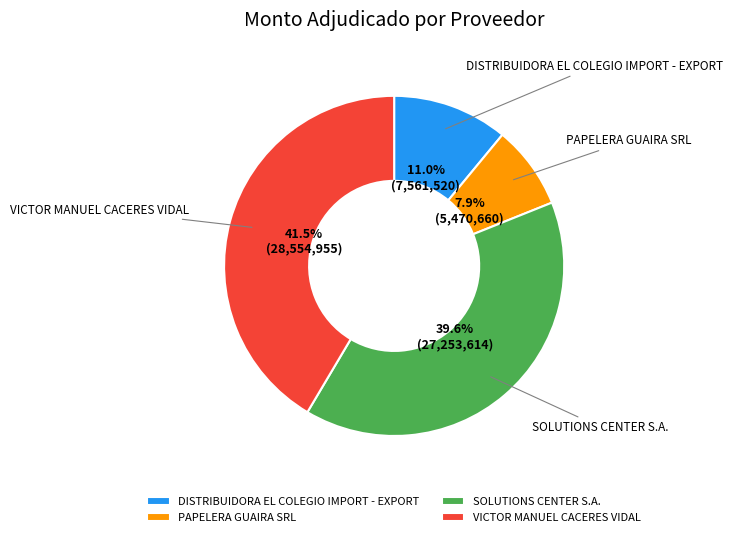

Which slice is the smallest?

PAPELERA GUAIRA SRL